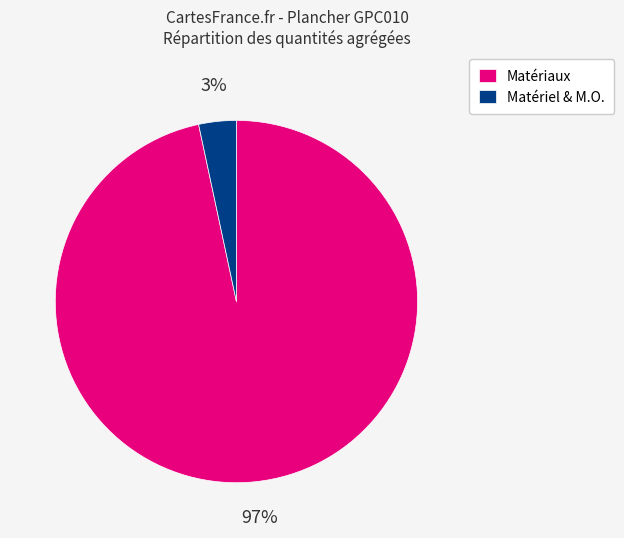

Rank the categories by value from highest to lowest.

Matériaux, Matériel & M.O.